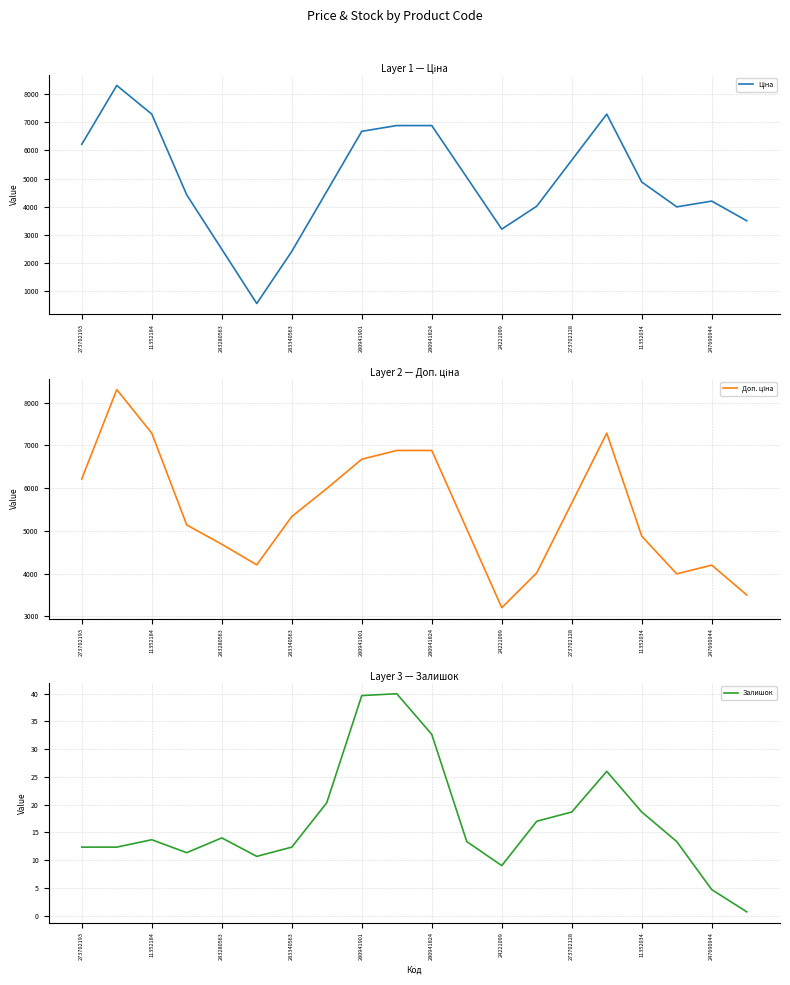

How many series are shown in this chart?

3